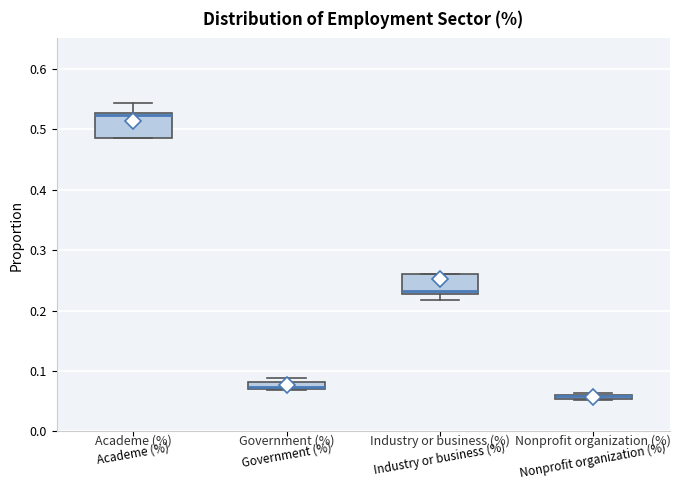

Where is the lower edge of the box for Nonprofit organization (%) on the y-axis? The values are not printed on the chart, so give them approximately, as read against the axis.

0.05